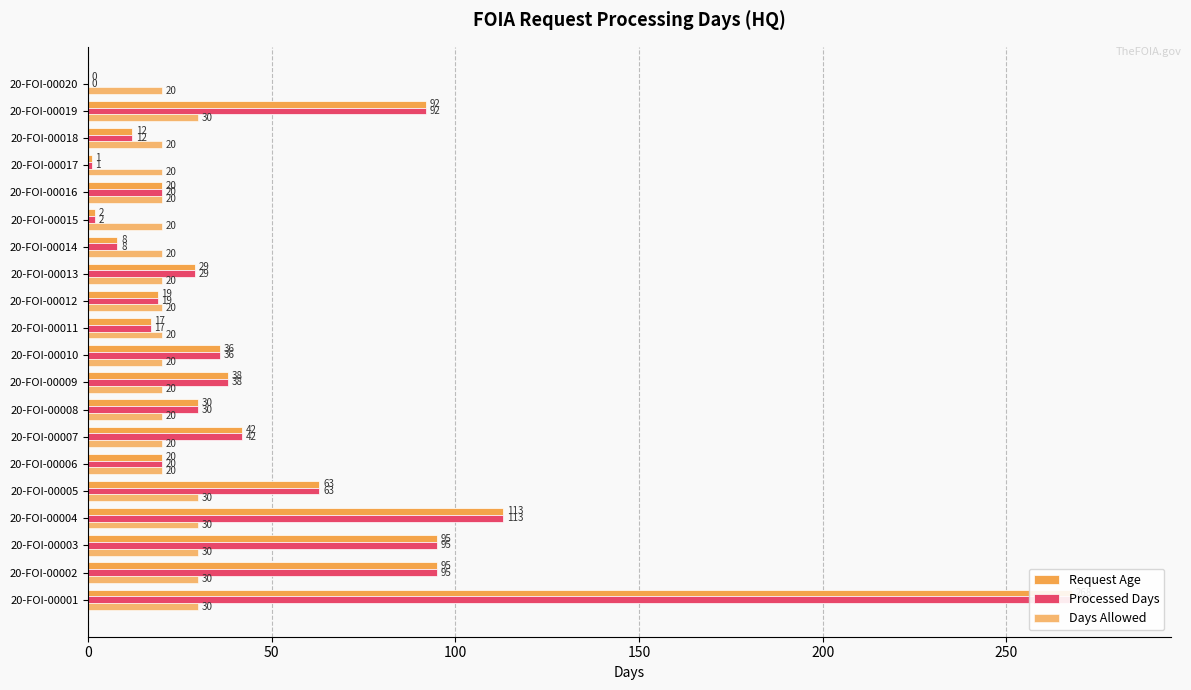

Which series has the largest total across all categories?

Request Age